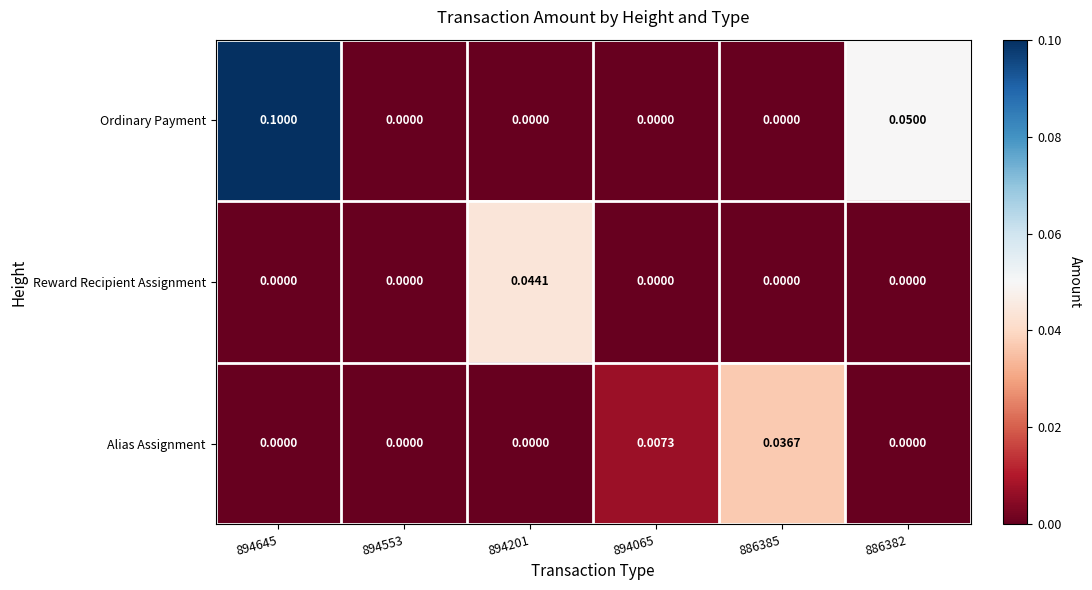

List the series in order of their peak value, highest first.

Ordinary Payment, Reward Recipient Assignment, Alias Assignment